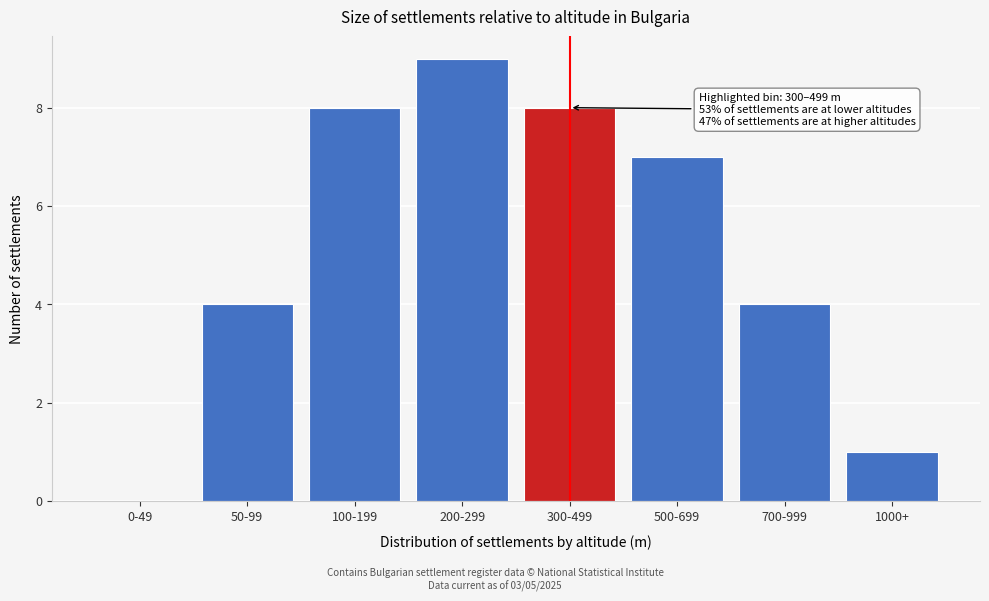

Reading left to right, what are all the values shown in this chart?

0-49=0	50-99=4	100-199=8	200-299=9	300-499=8	500-699=7	700-999=4	1000+=1